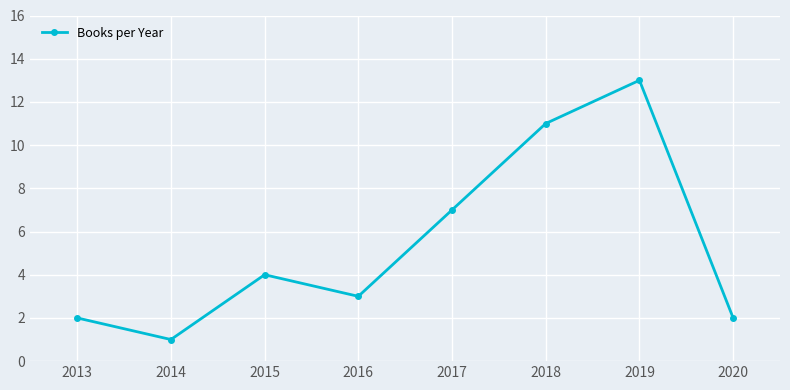

What value does the data have at 2015?

4